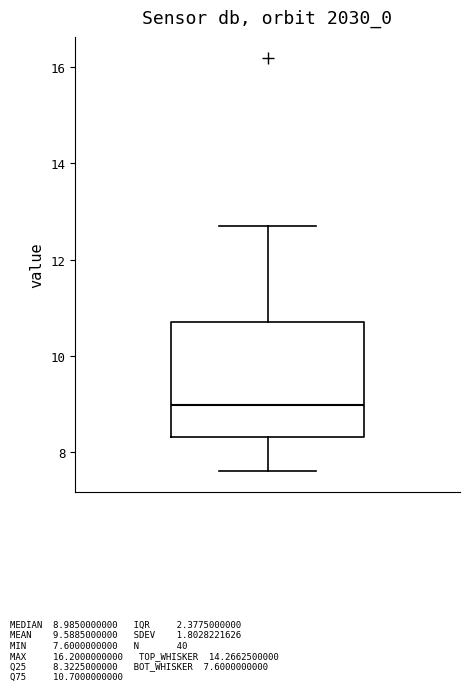

Read this box plot against the y-axis: the position of the median line, the range covered by the box, and the ends of both whiskers. The values are not printed on the chart, so give them approximately, as read against the axis.

median 9.0, box 8.4 to 10.8, whiskers 7.6 to 12.8